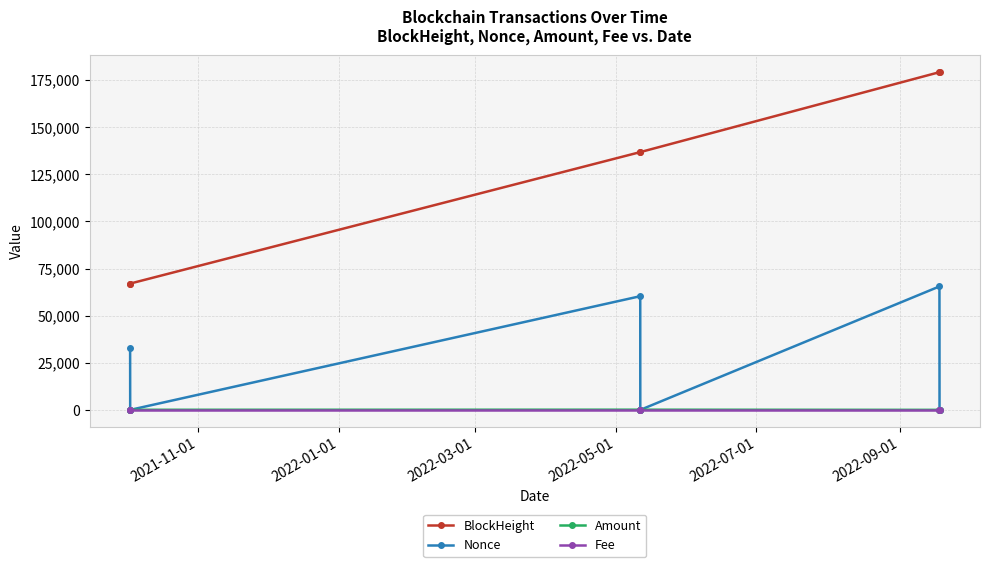

What is the value of the BlockHeight point at the 3rd from the left?

136745.0